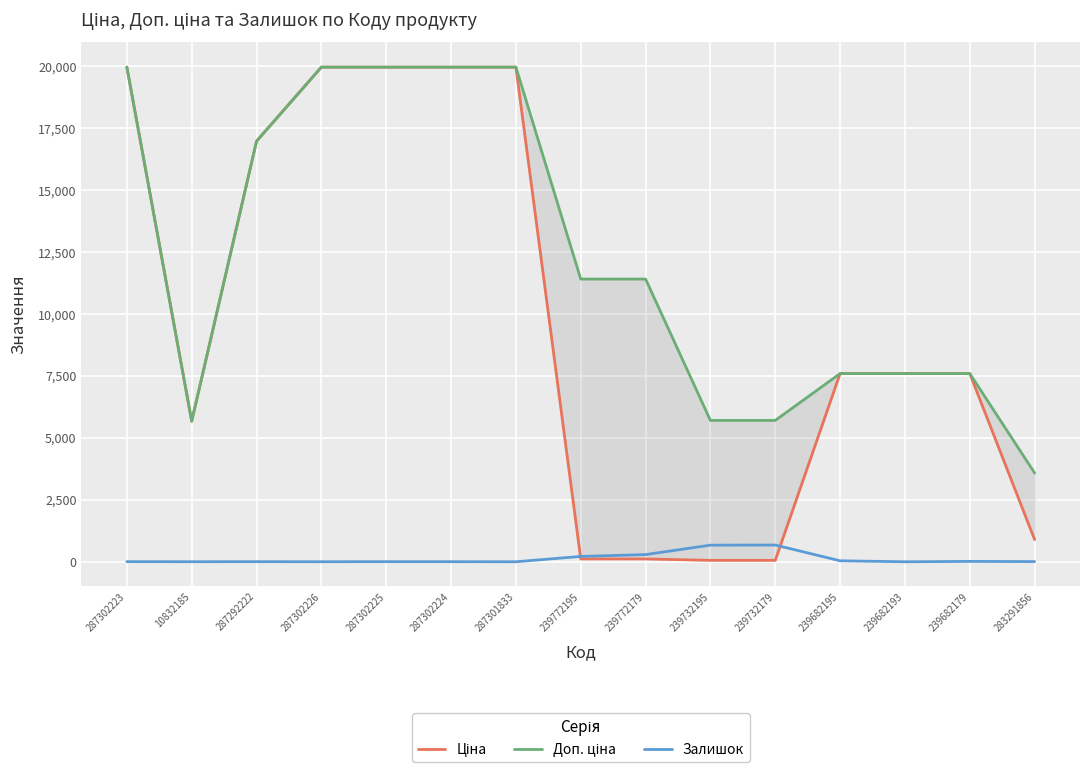

True or false: Залишок and Доп. ціна intersect in this chart.

False